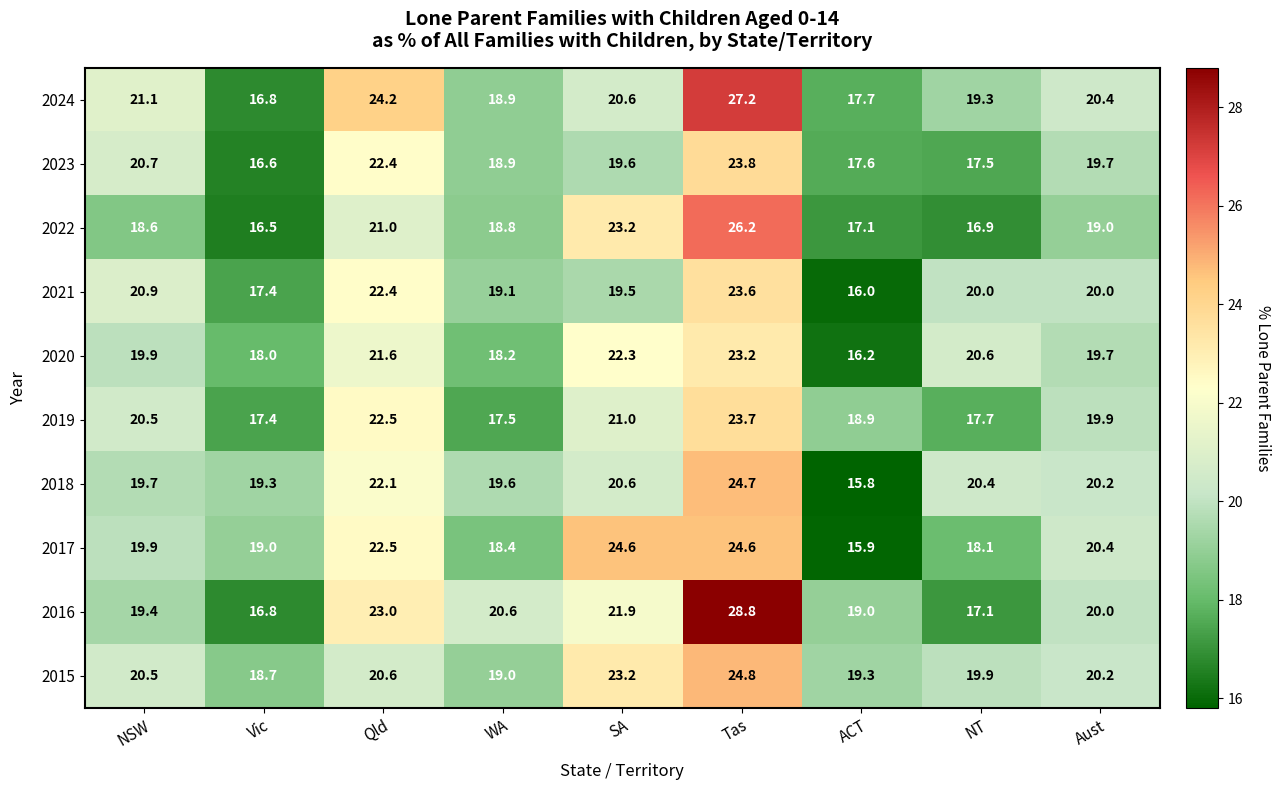

What is the total value across all series at ACT?

173.5